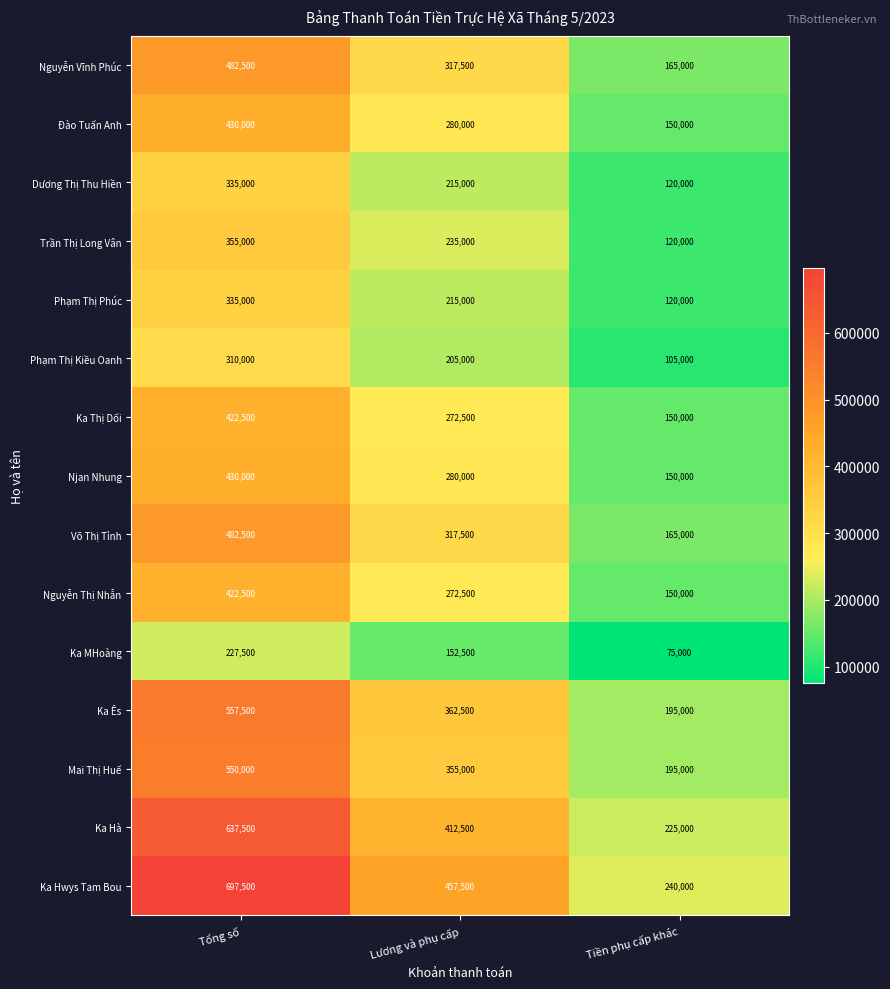

What is the smallest value displayed?

75000